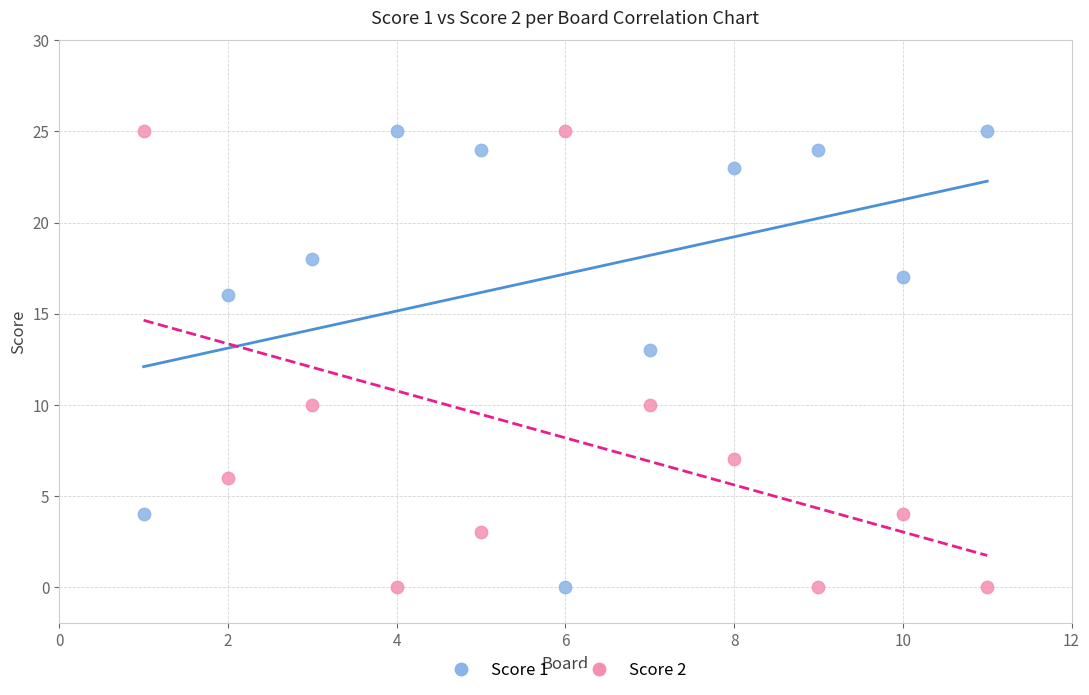

What is the X range (max minus min) for the scatter plot?

10